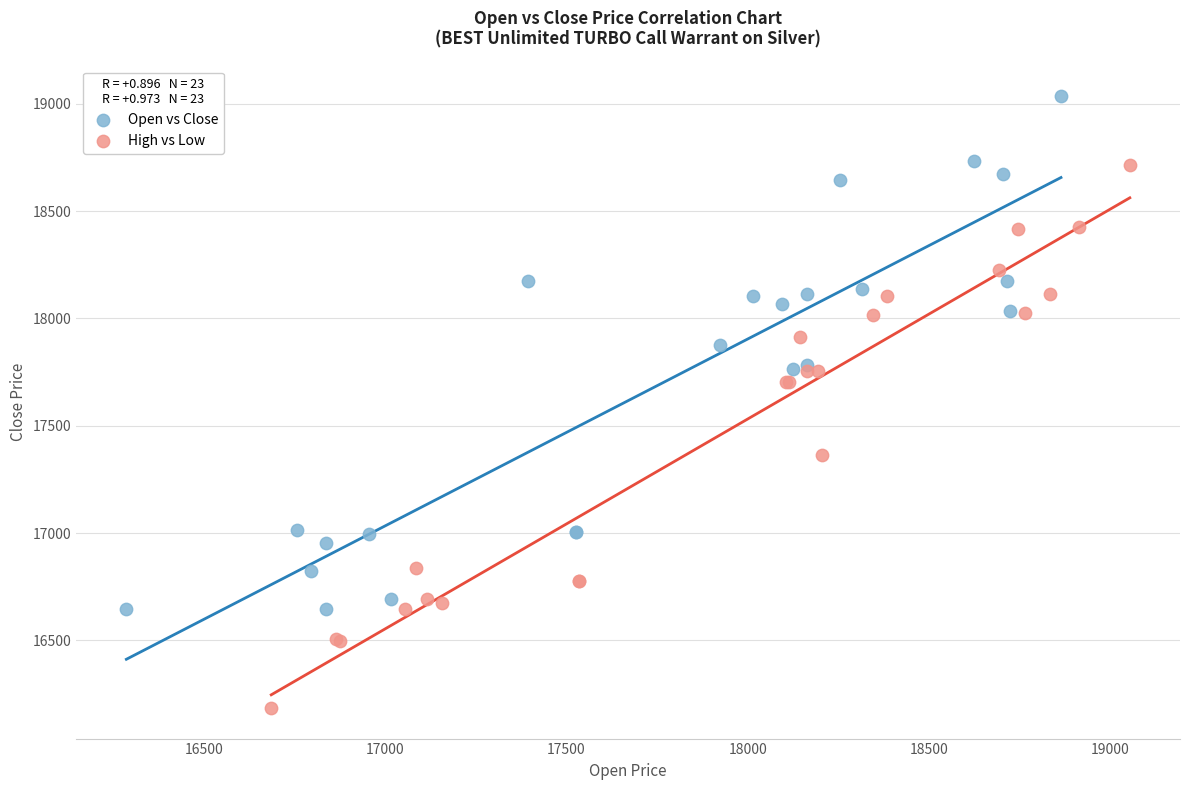

What are all the series names shown in the legend?

Open vs Close, High vs Low